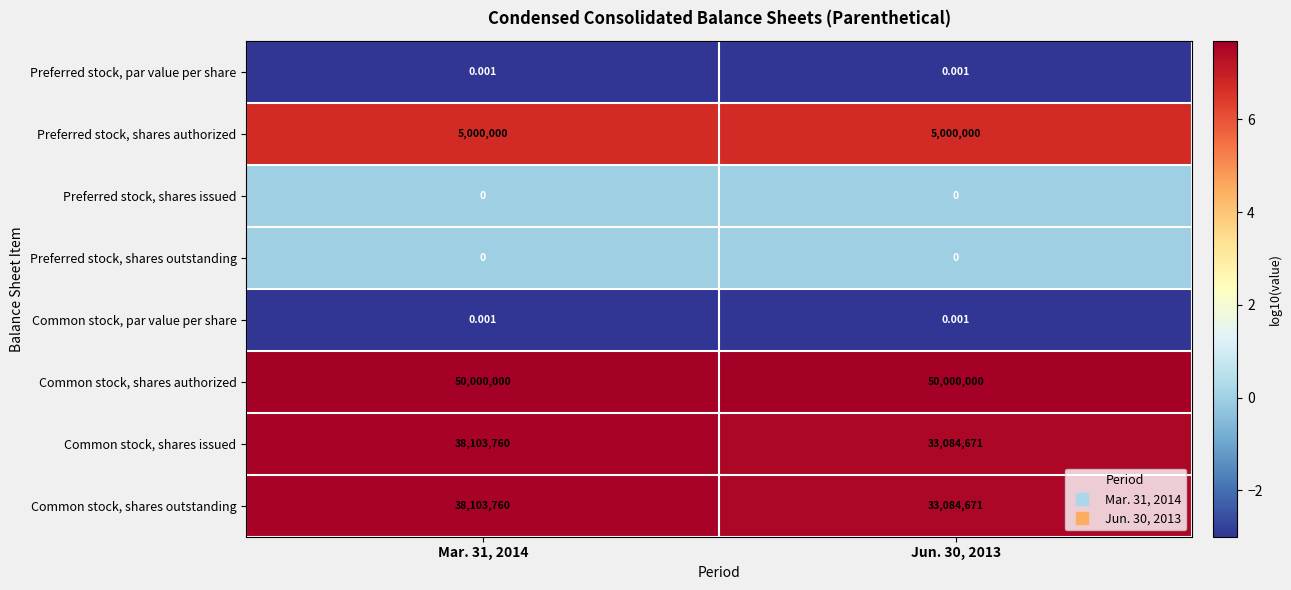

Which series has the largest total across all categories?

Common stock, shares authorized